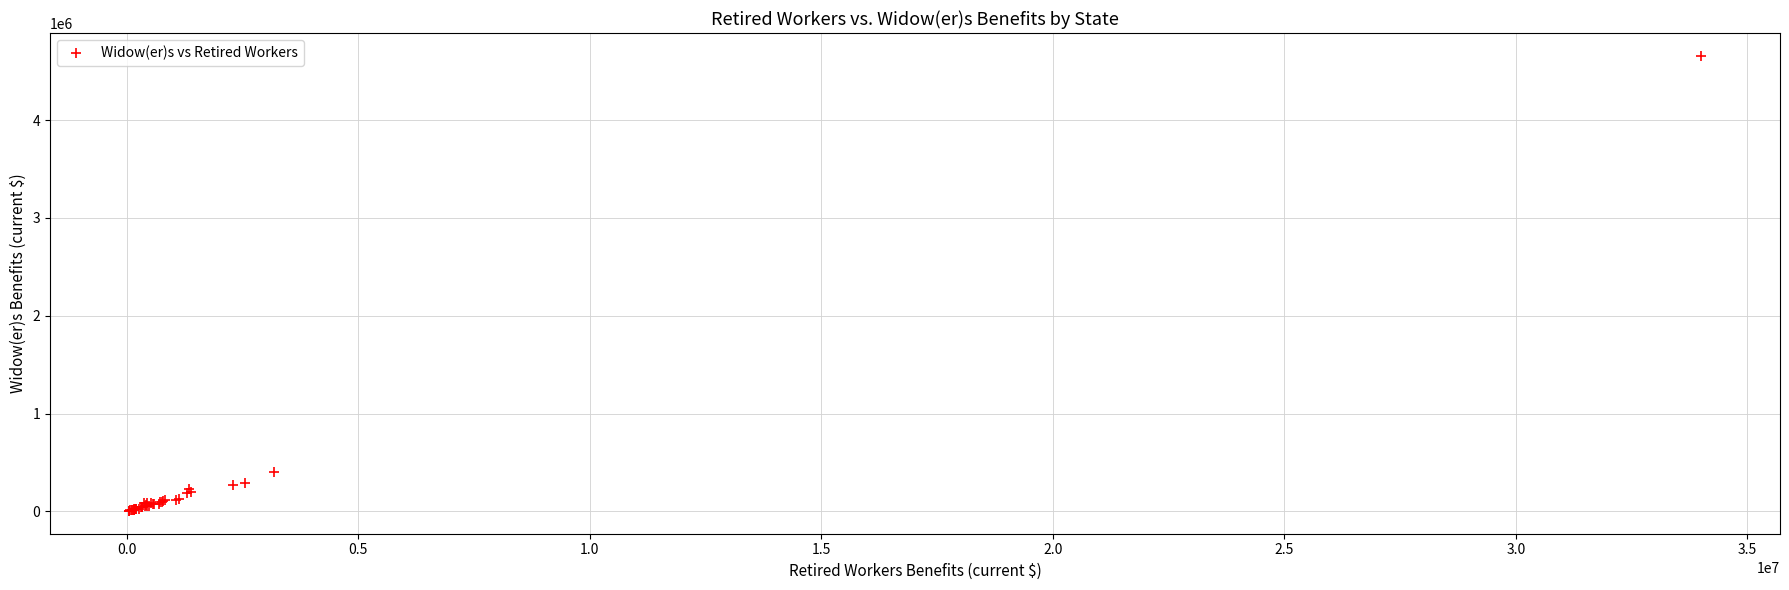

What Y value in the scatter plot is closest to 2331066?

403903